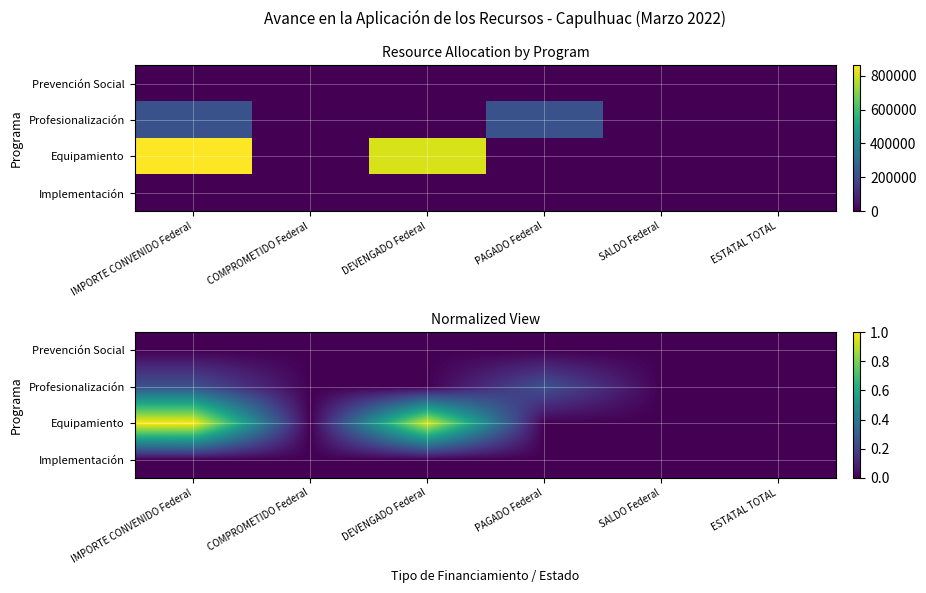

At how many categories does at least one series exceed 0?

3